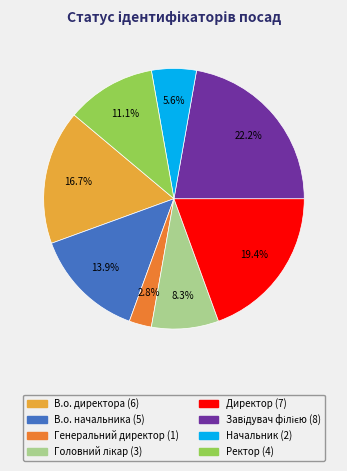

What portion of the pie excludes В.о. начальника?

86.1%